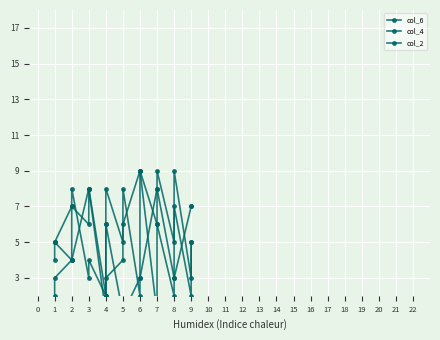

Which series has the largest total across all categories?

col_6